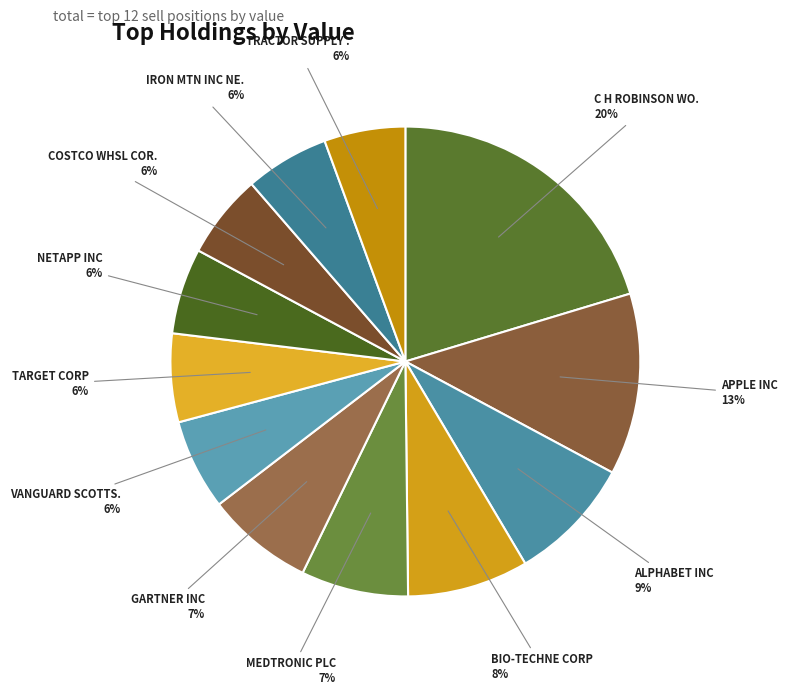

How many segments does this pie chart have?

12